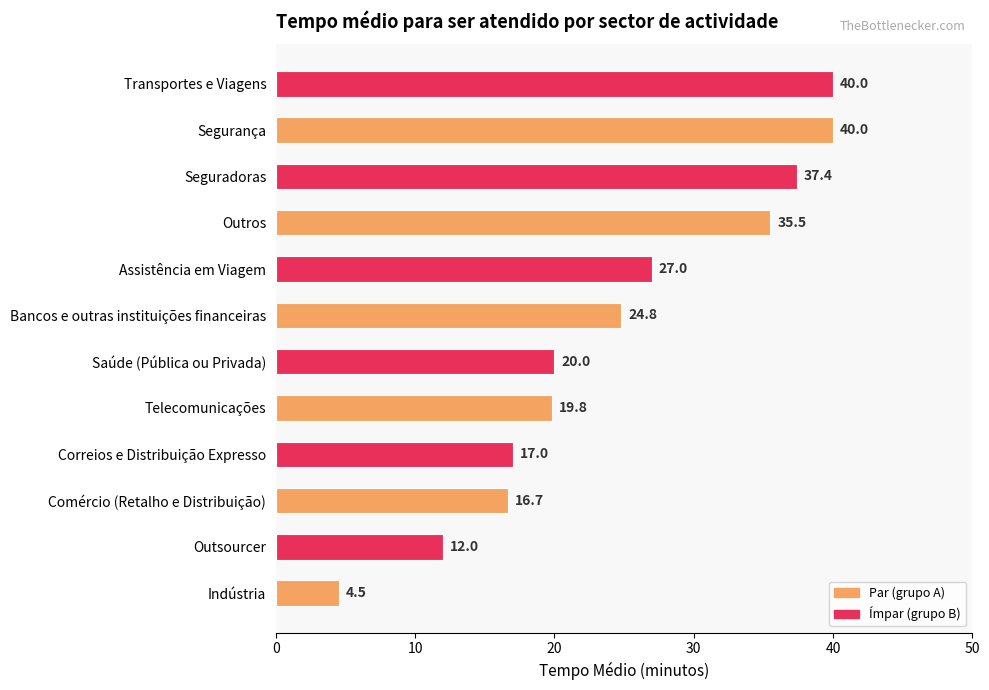

How many values exceed 24?

6